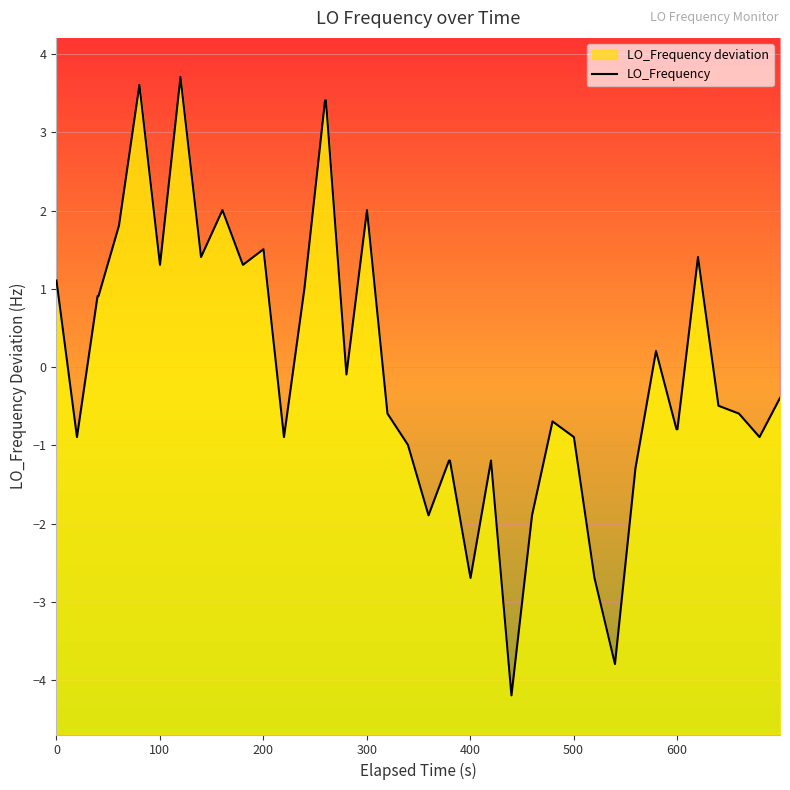

How many interior local peaks (higher than both neighbors) does the data have?

9